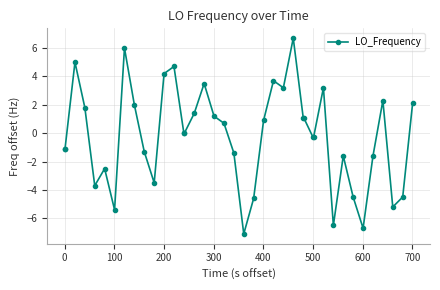

What is the sum of all values?

-8.1